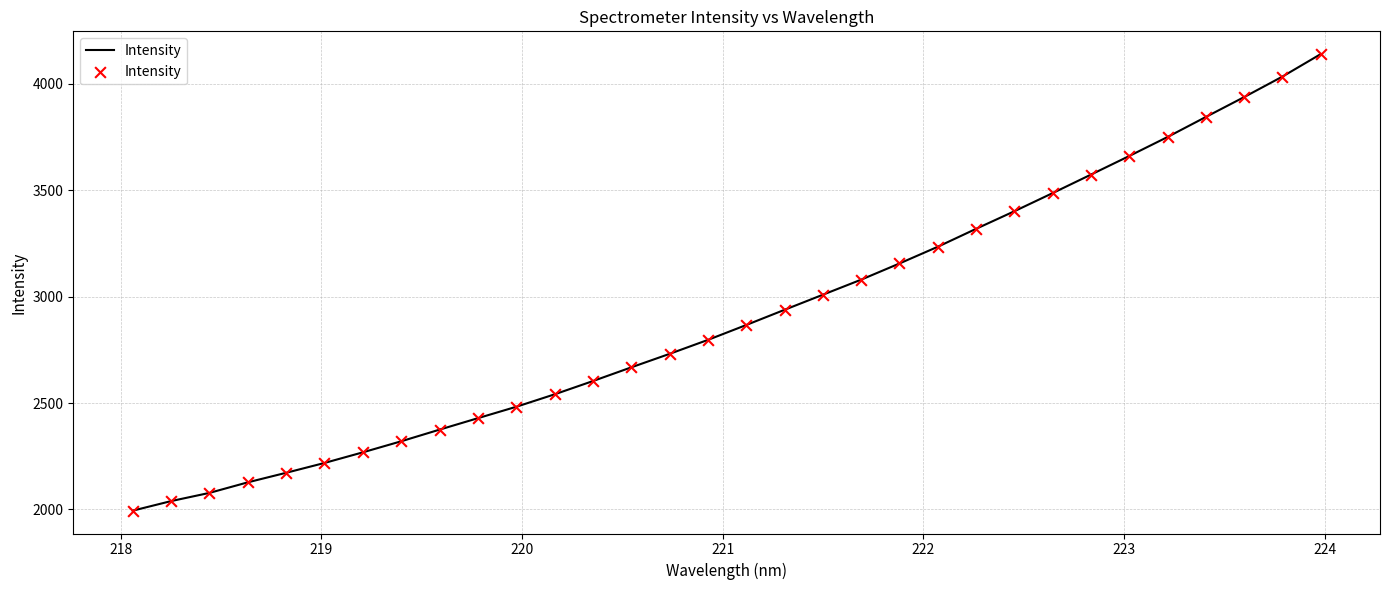

What is the maximum value shown in the chart?

4139.6